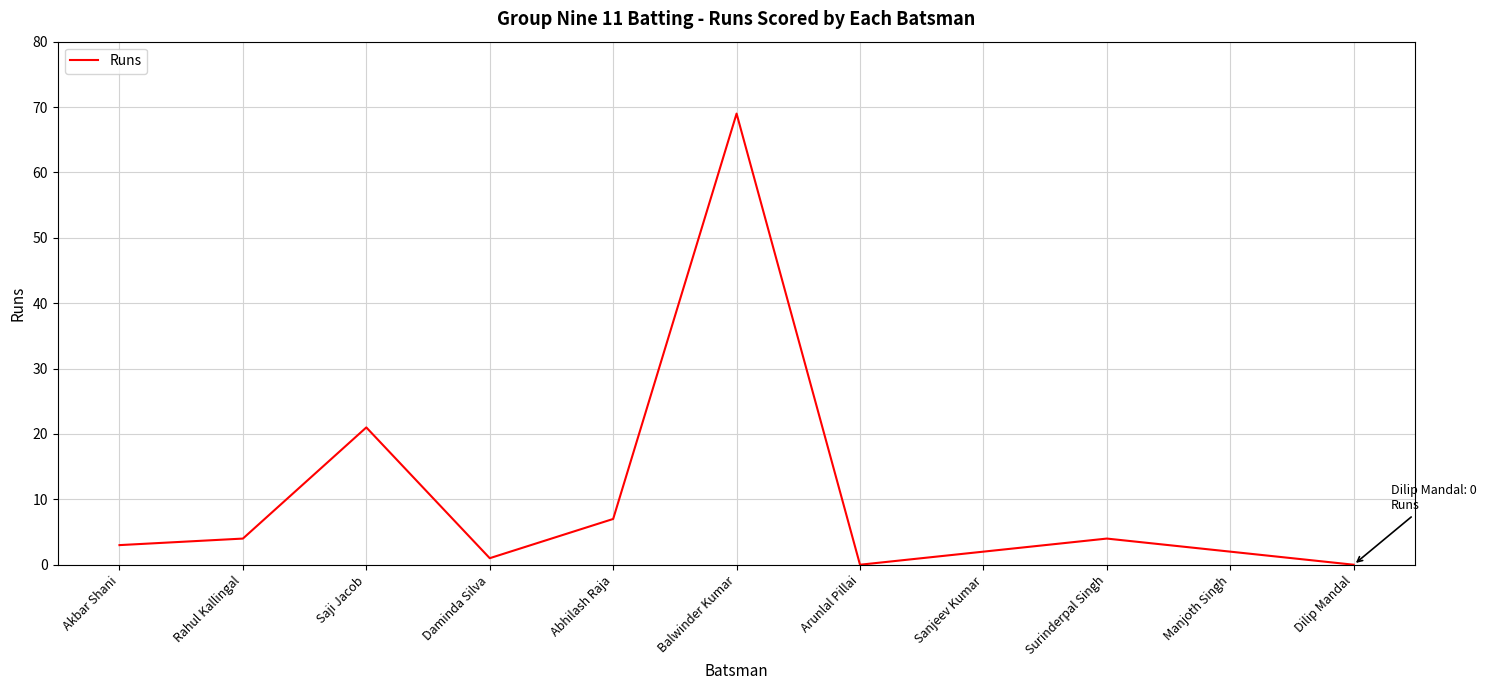

Between Rahul Kallingal and Saji Jacob, which is larger?

Saji Jacob